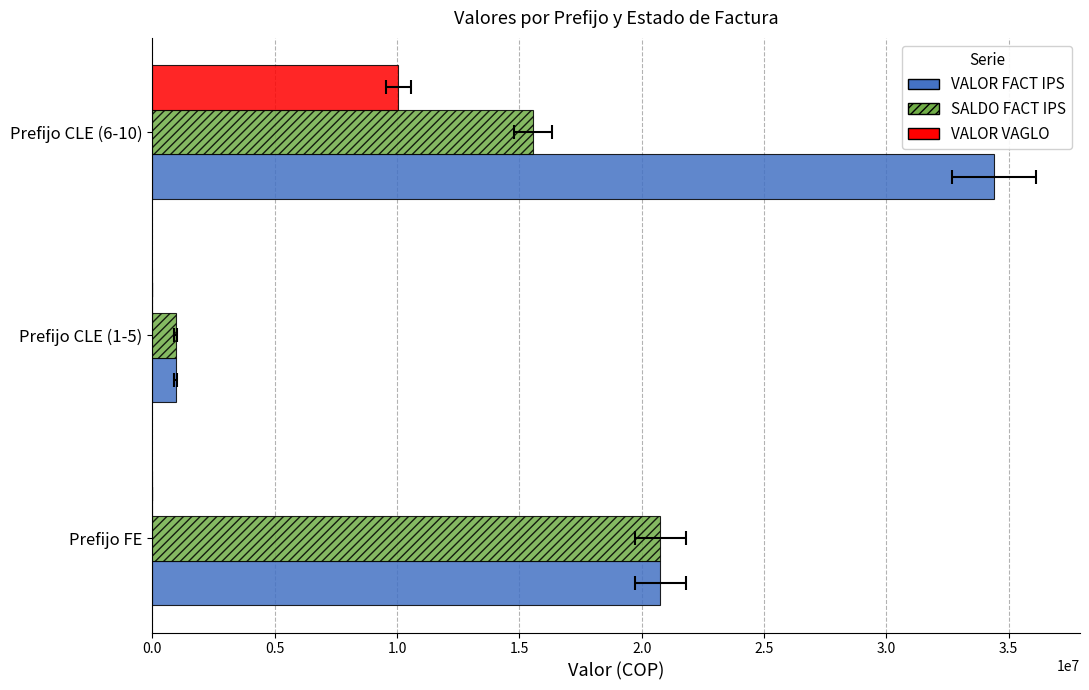

What is the greatest value displayed?

34387423